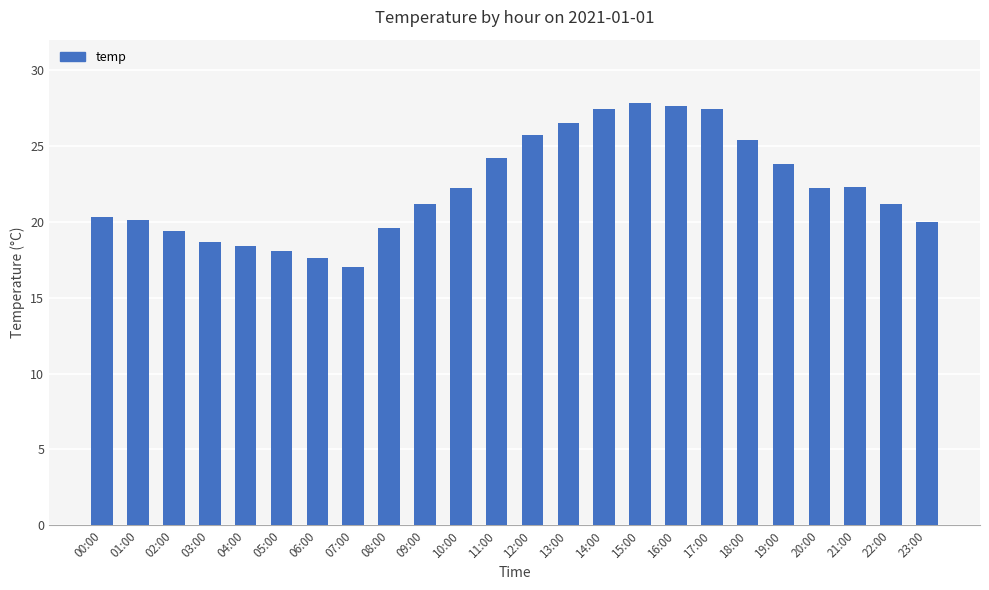

Is it true that the value at 06:00 is 17.6?

True